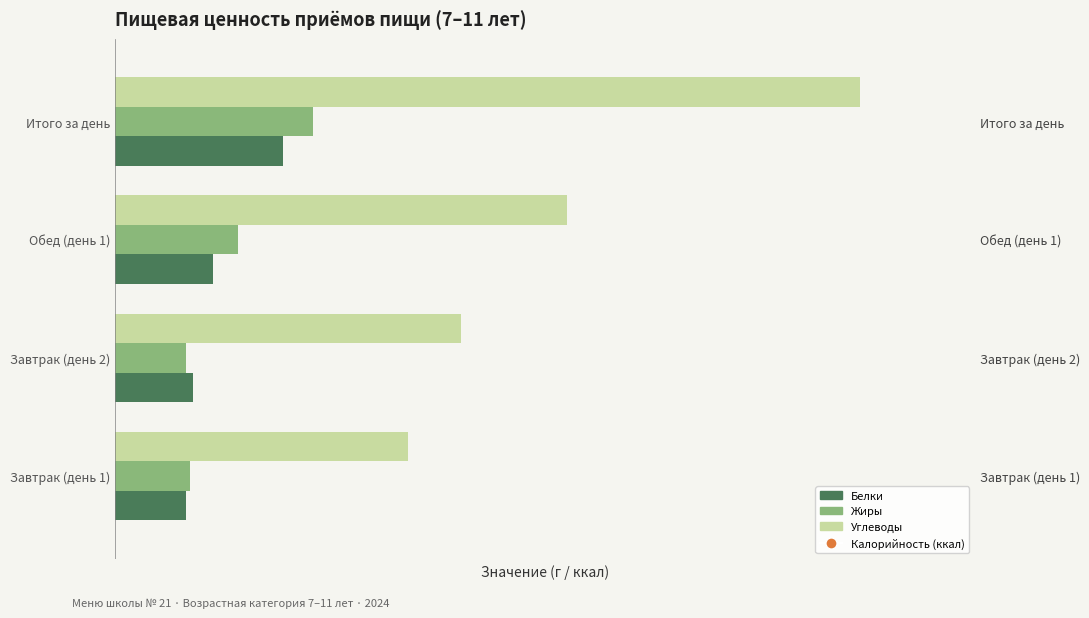

Which series reaches the minimum Y coordinate?

Калорийность